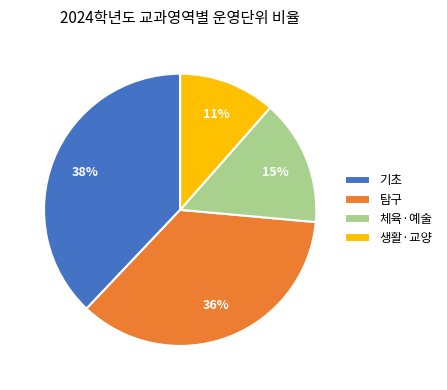

Which has a higher value, 기초 or 생활·교양?

기초